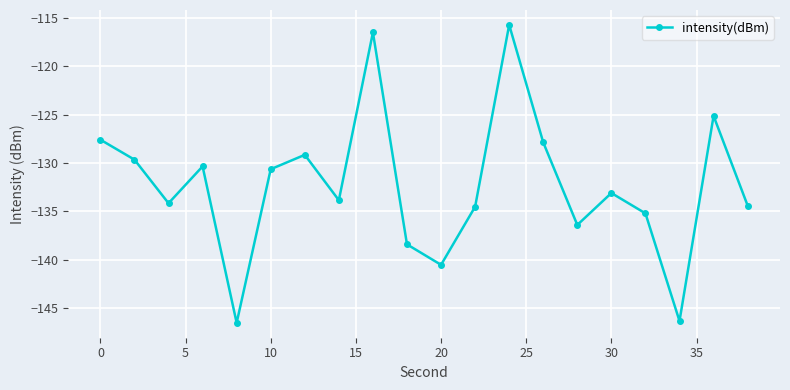

True or false: there are more than 1 points higher than both neighbors.

True